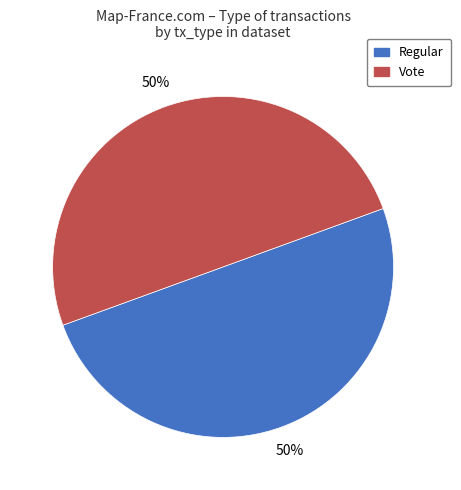

To the nearest percent, what is the combined percentage of Vote and Regular?

100%